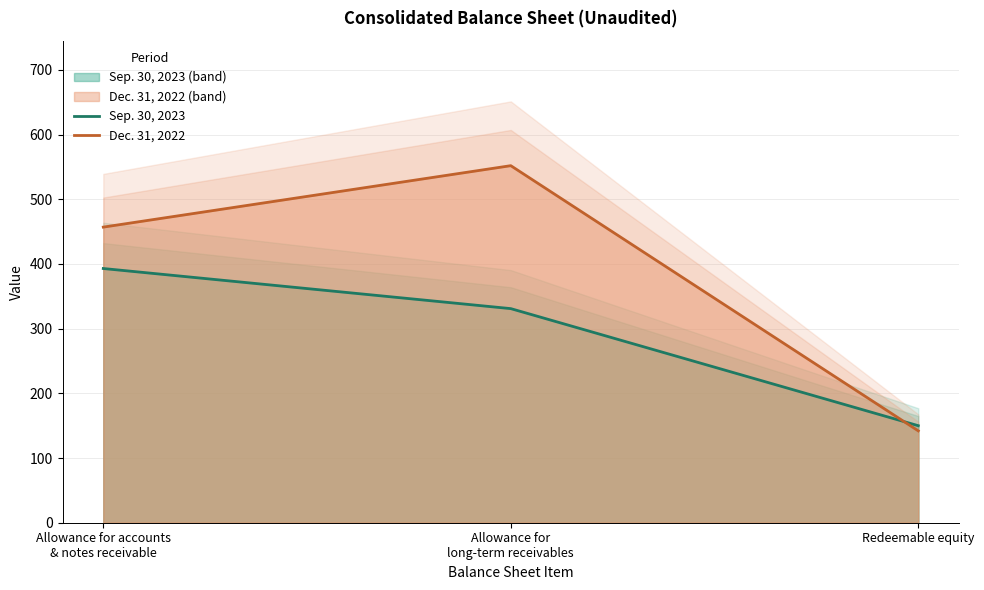

What value does the Dec. 31, 2022 series have at Allowance for
long-term receivables, to the nearest 5?

550